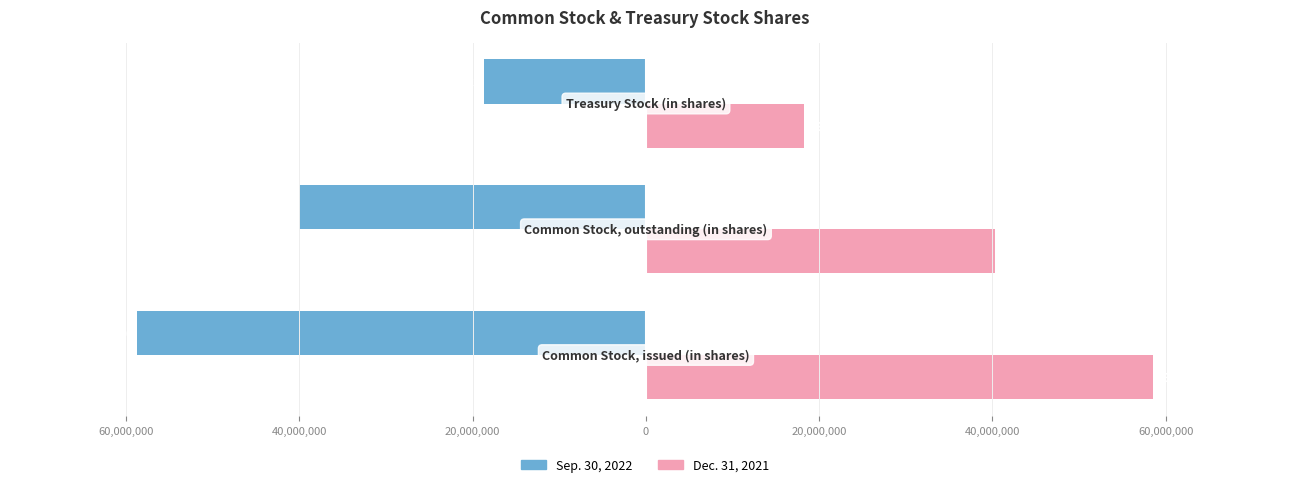

What is the sum of all Dec. 31, 2021 values?

117109338